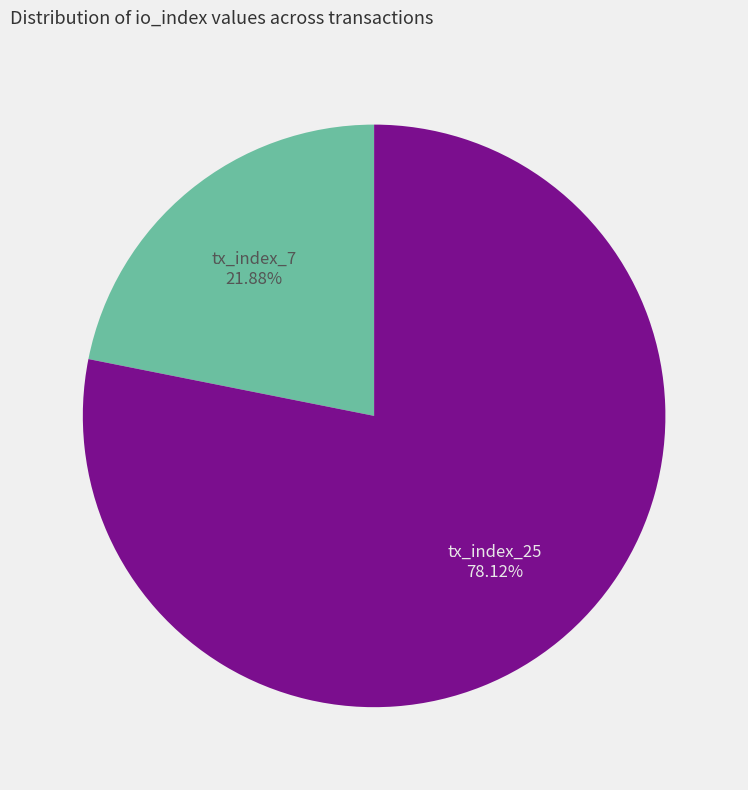

Between tx_index_25 and tx_index_7, which is larger?

tx_index_25